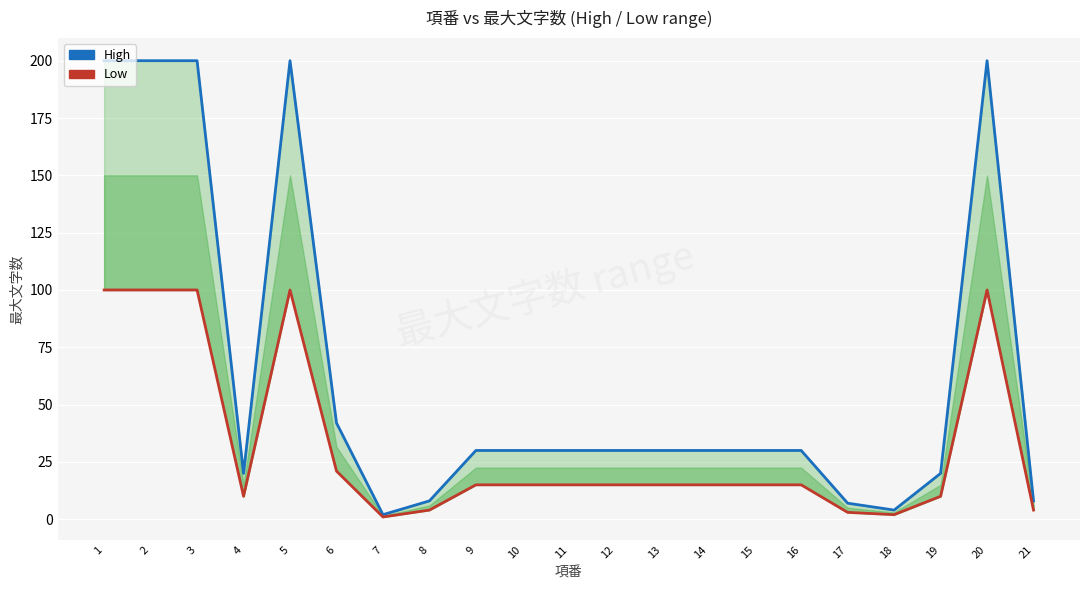

How many data points in High are above 30?

6